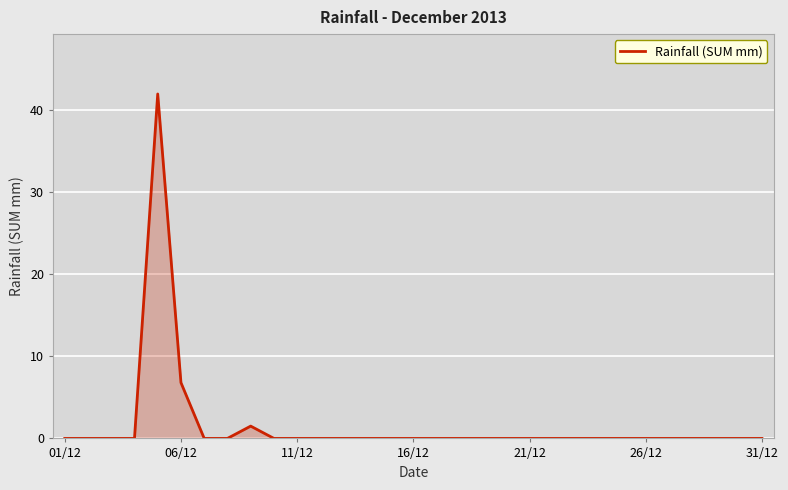

Reading left to right, transcribe all the data shown in this chart.

0.0	0.0	0.0	0.0	42.0	6.8	0.0	0.0	1.5	0.0	0.0	0.0	0.0	0.0	0.0	0.0	0.0	0.0	0.0	0.0	0.0	0.0	0.0	0.0	0.0	0.0	0.0	0.0	0.0	0.0	0.0